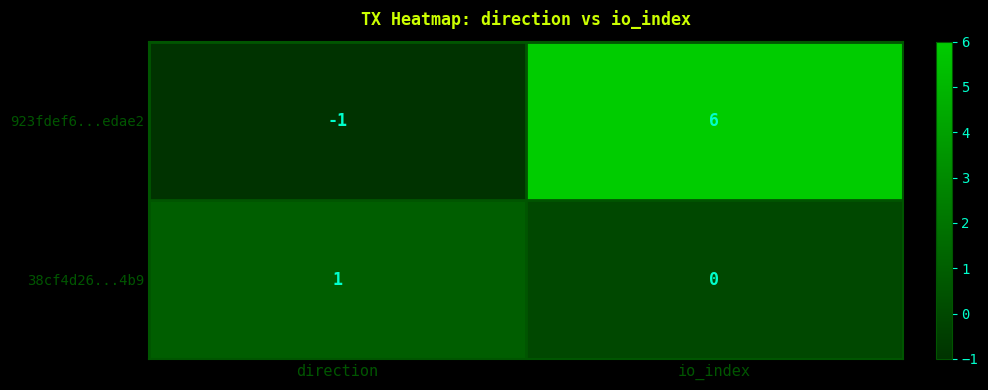

True or false: 38cf4d26...4b9 has a value of -1 at io_index.

False